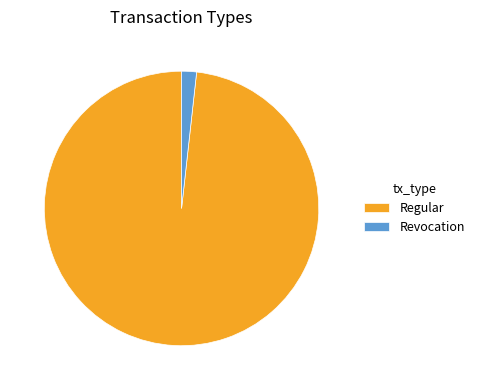

Is there a majority slice in this chart?

Yes